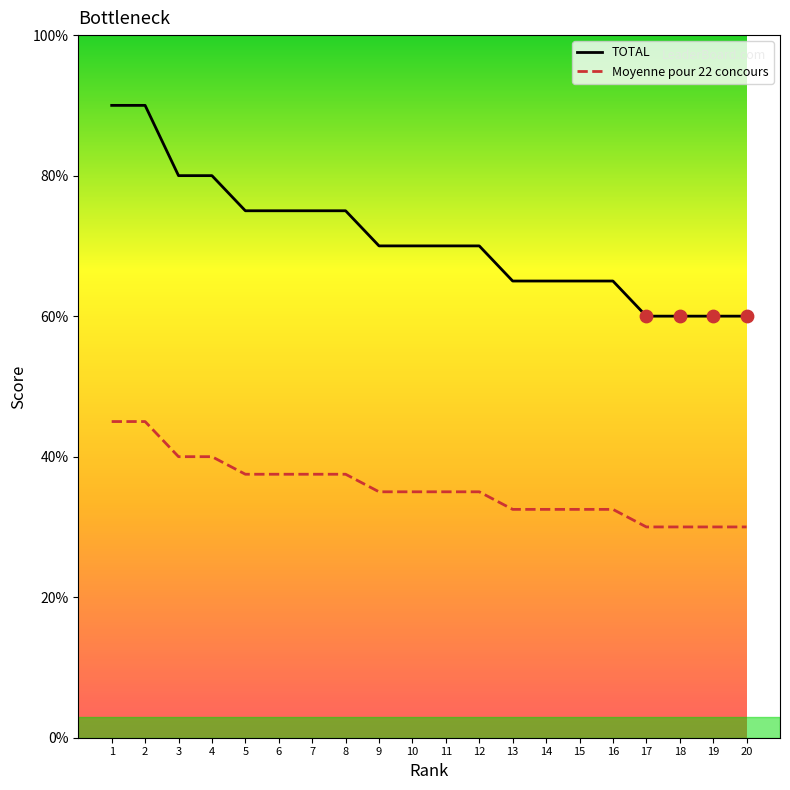

Which series has the largest range (max minus min)?

TOTAL